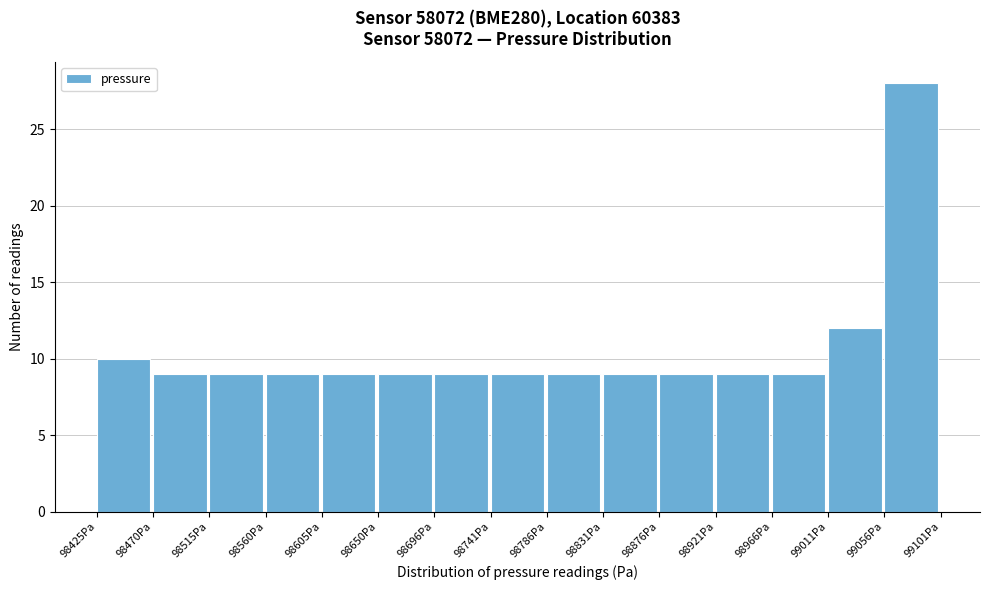

Reading left to right, transcribe this chart: for each bar, give the range it covers on the x-axis and its height. Neither the bar edges nor the heights are printed on the chart, so give them approximately, as read against the axes.

98425 to 98470: 10
98470 to 98515: 9
98515 to 98560: 9
98560 to 98605: 9
98605 to 98650: 9
98650 to 98695: 9
98695 to 98740: 9
98740 to 98785: 9
98785 to 98830: 9
98830 to 98875: 9
98875 to 98920: 9
98920 to 98965: 9
98965 to 99010: 9
99010 to 99055: 12
99055 to 99100: 28